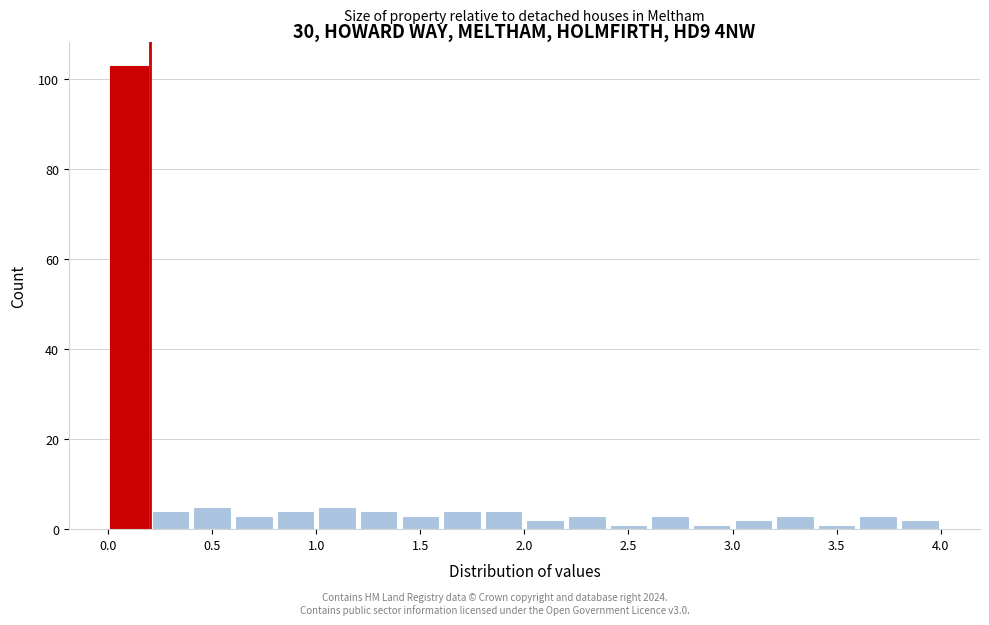

Reading left to right, list every bar in this chart as the range it spans on the x-axis followed by its height. The values are not printed on the chart, so give them approximately, as read against the axis.

0.0 to 0.2: 104
0.2 to 0.4: 4
0.4 to 0.6: 6
0.6 to 0.8: 4
0.8 to 1.0: 4
1.0 to 1.2: 6
1.2 to 1.4: 4
1.4 to 1.6: 4
1.6 to 1.8: 4
1.8 to 2.0: 4
2.0 to 2.2: 2
2.2 to 2.4: 4
2.4 to 2.6: under 2
2.6 to 2.8: 4
2.8 to 3.0: under 2
3.0 to 3.2: 2
3.2 to 3.4: 4
3.4 to 3.6: under 2
3.6 to 3.8: 4
3.8 to 4.0: 2